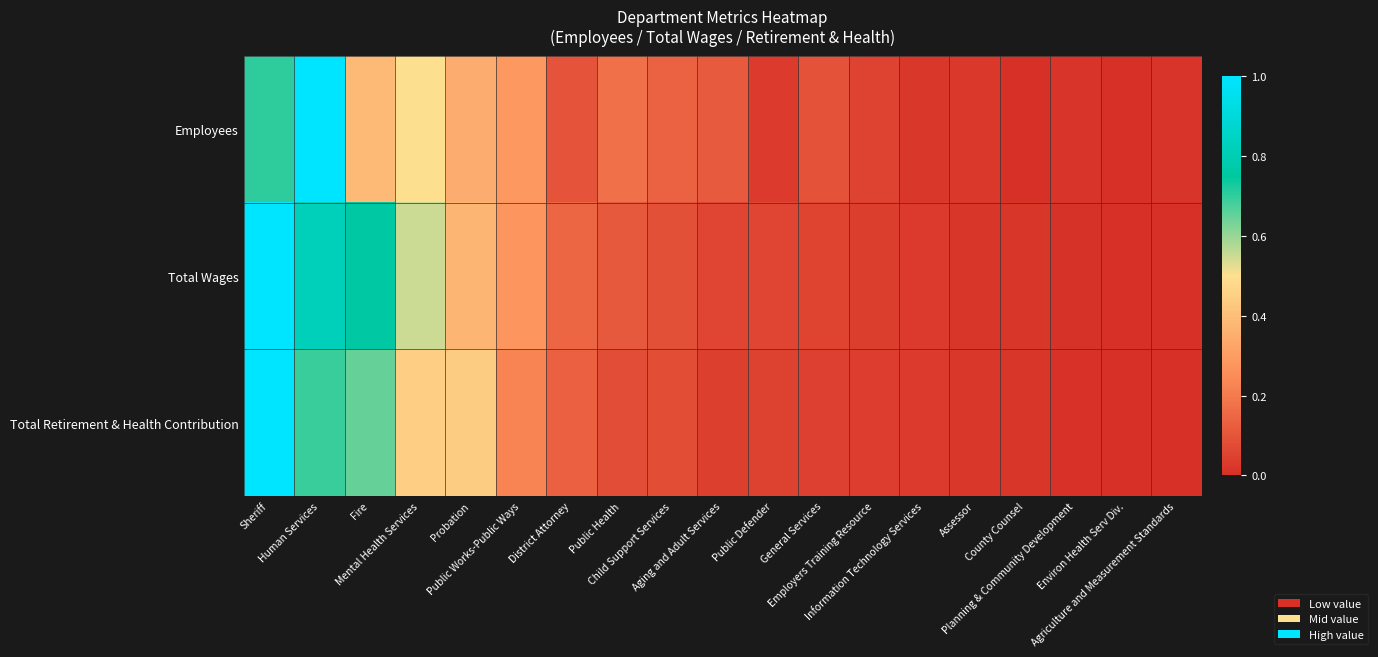

What is the spread (max minus min) of values at Human Services?

0.3